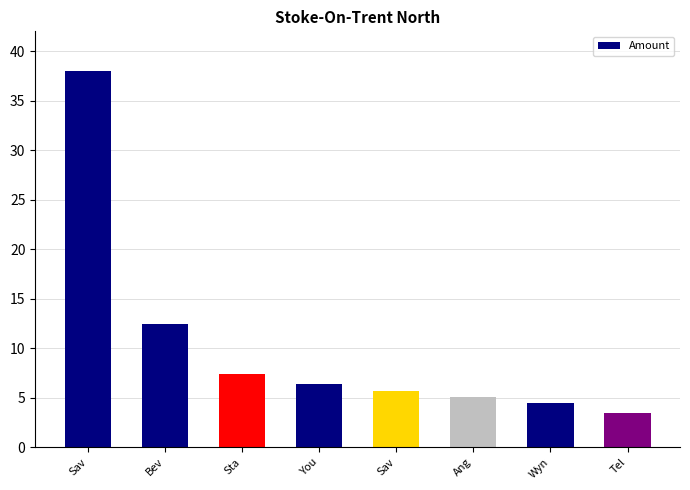

How many bars are there in total?

8